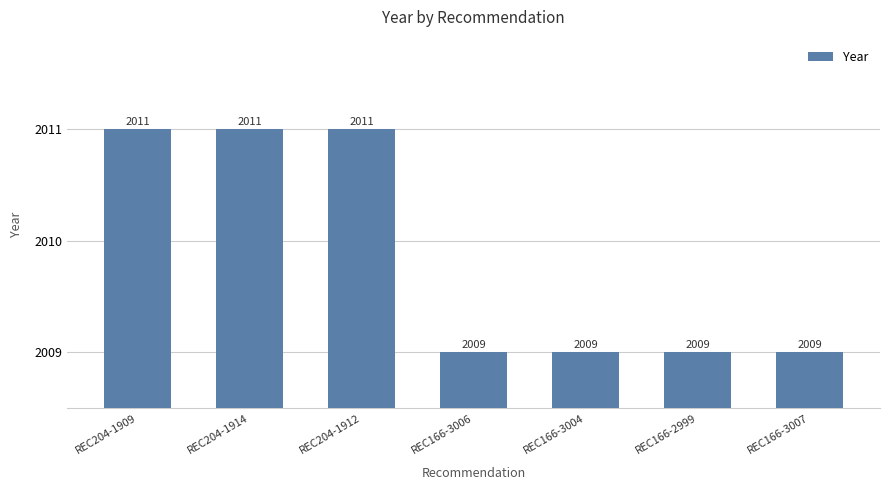

What is the maximum value shown in the chart?

2011